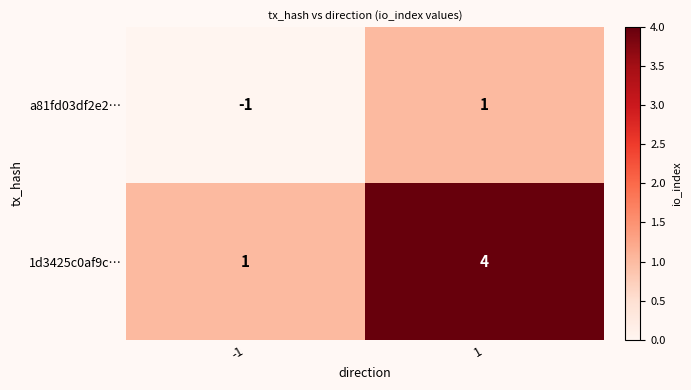

The value of 1d3425c0af9c… at 1 is 4. True or false?

True